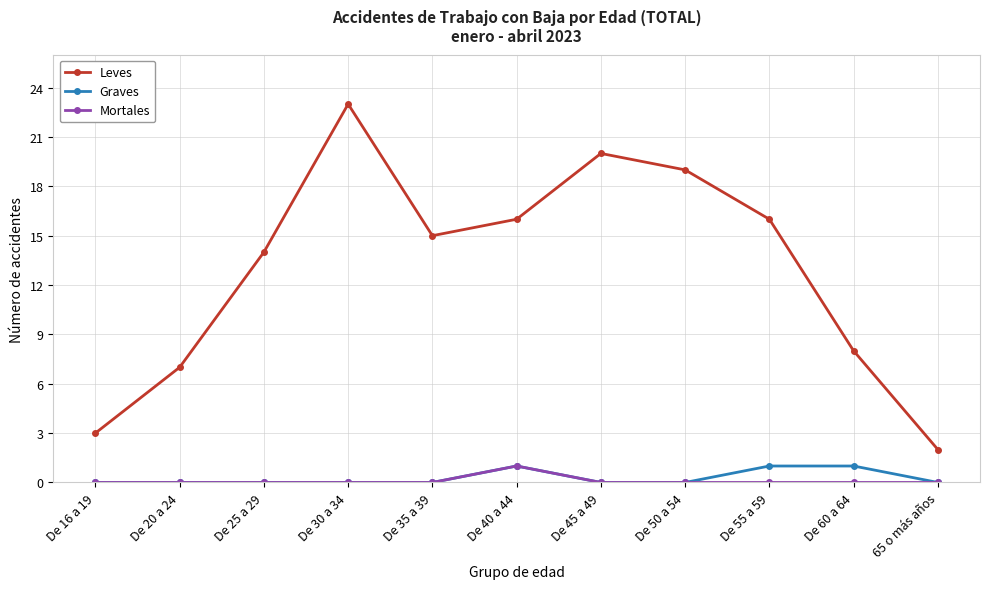

Count the number of categories in the chart.

11